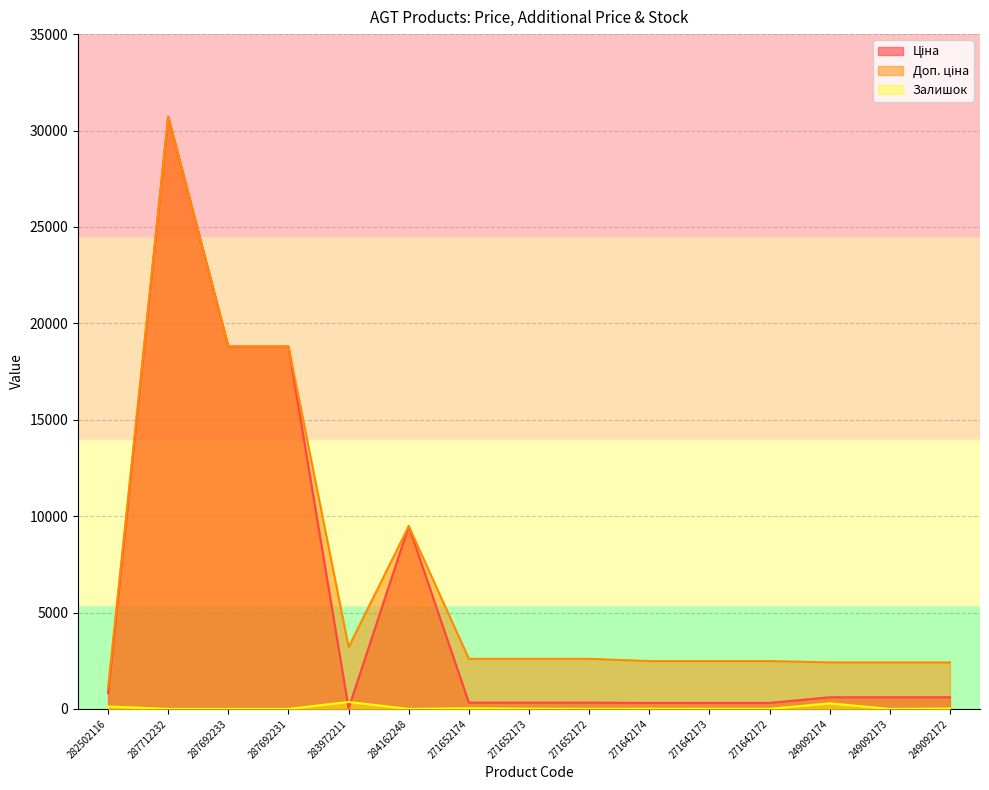

Which series changed the most between 271642173 and 249092173?

Ціна